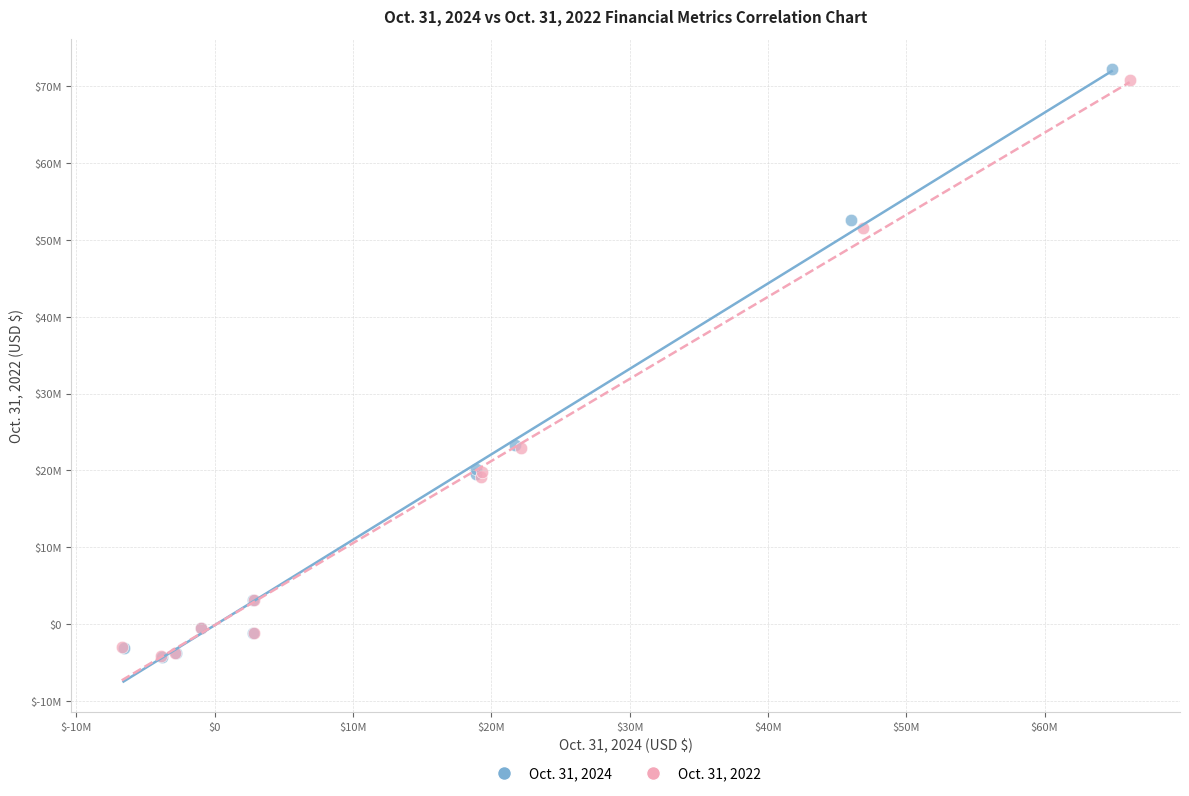

What are all the series names shown in the legend?

Oct. 31, 2024, Oct. 31, 2022